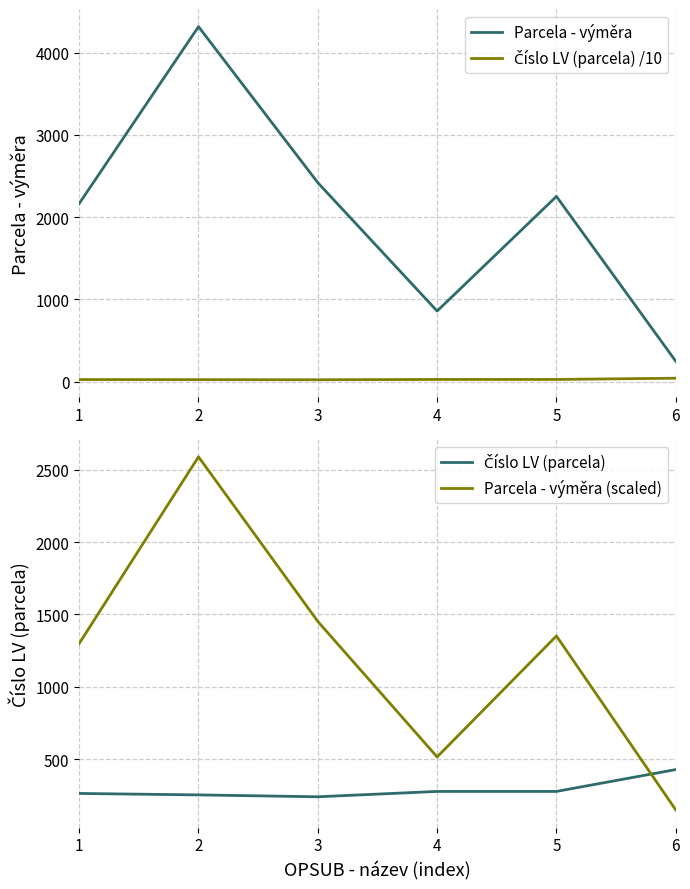

Which series has the widest spread of values?

Parcela - výměra